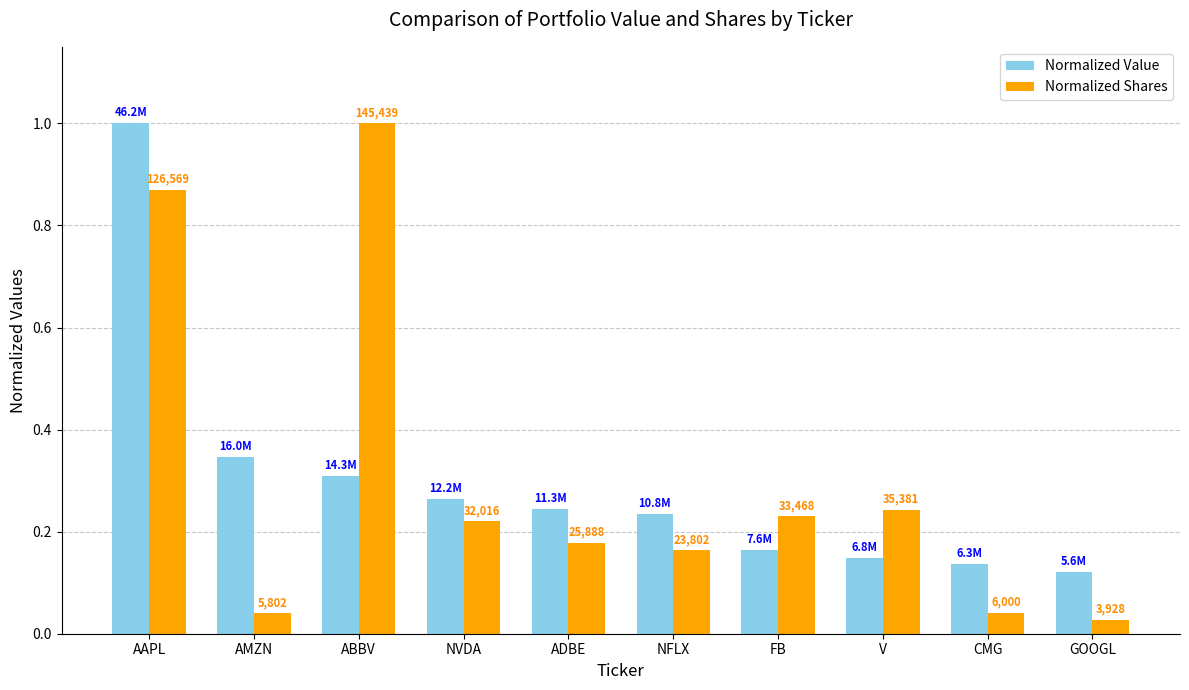

How many bars are there in total?

20